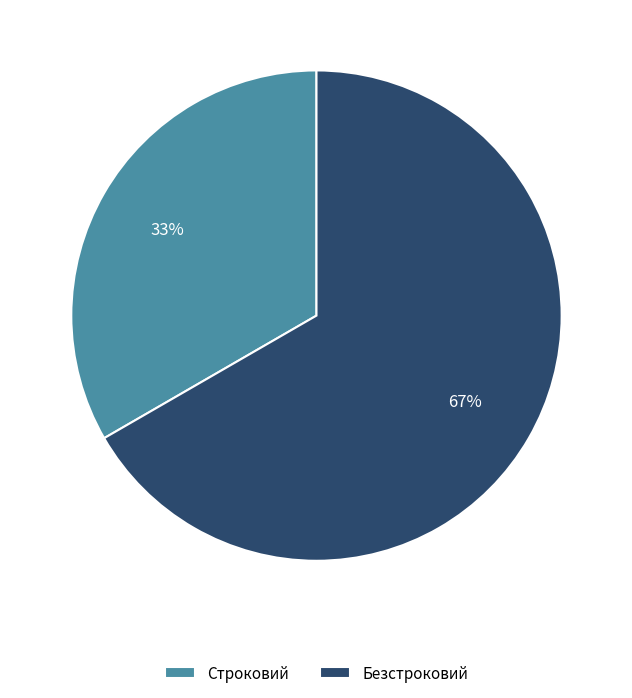

Is it true that Строковий is 26% of the pie?

False